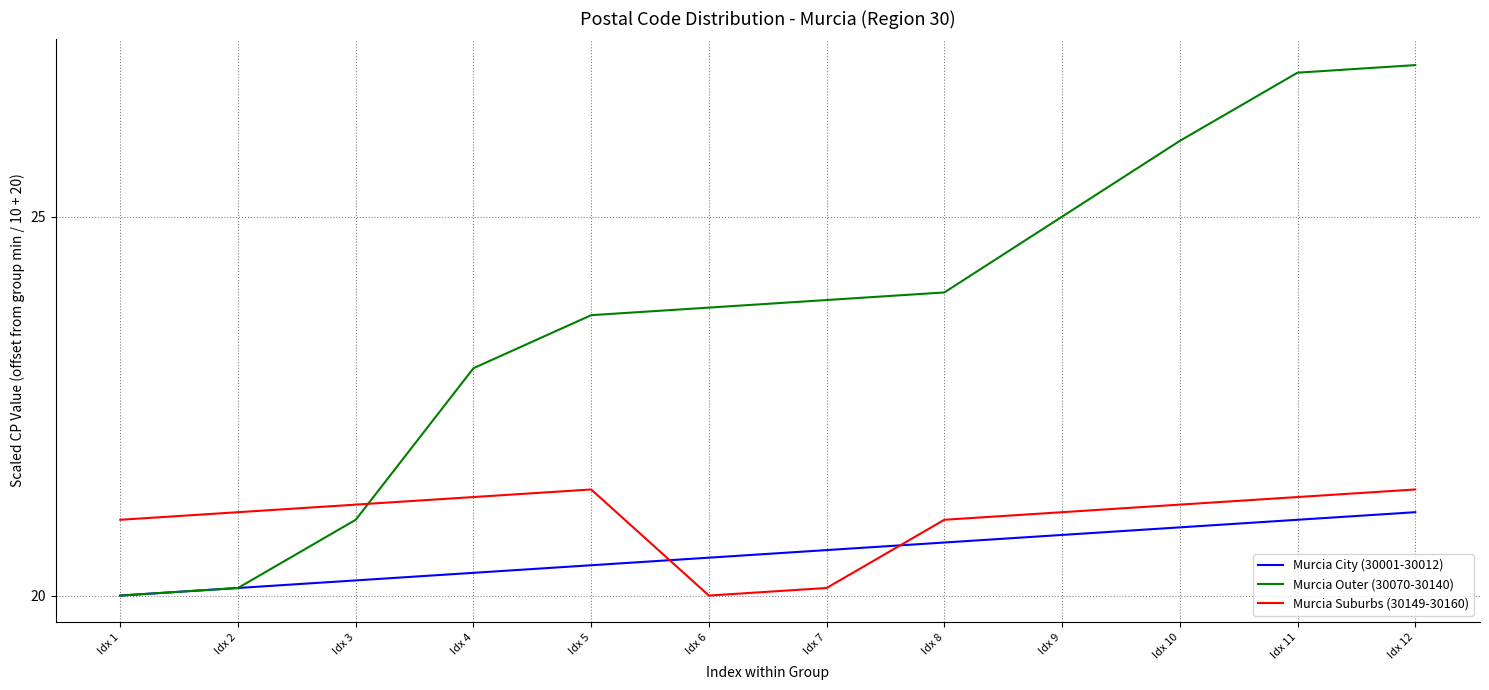

Which category has the highest value across all series?

Idx 12